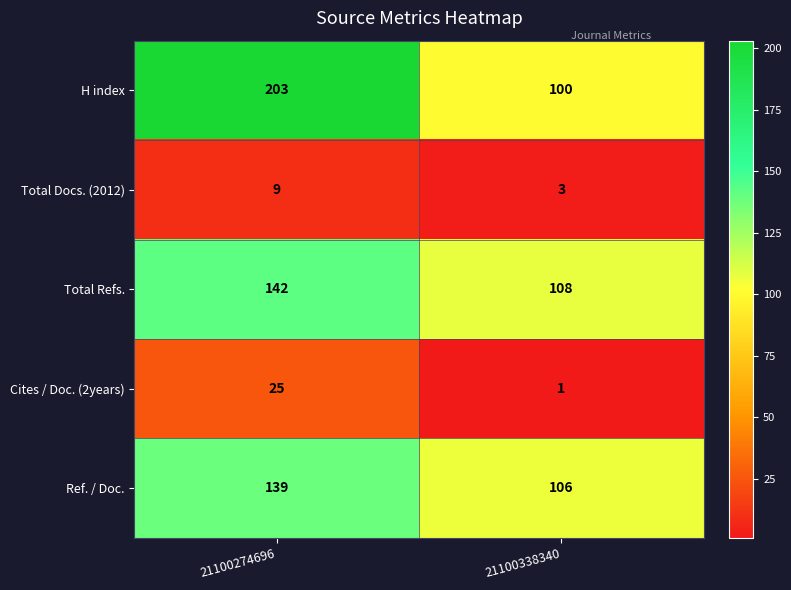

What is the approximate value of Total Refs. at 21100338340?

108